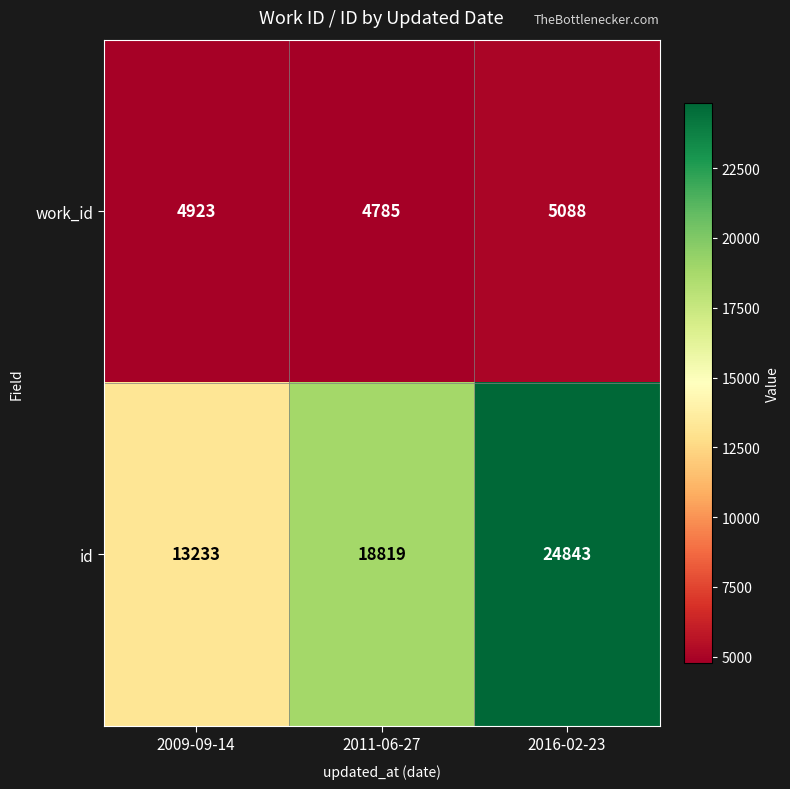

Rank the series by their average value, from highest to lowest.

id, work_id